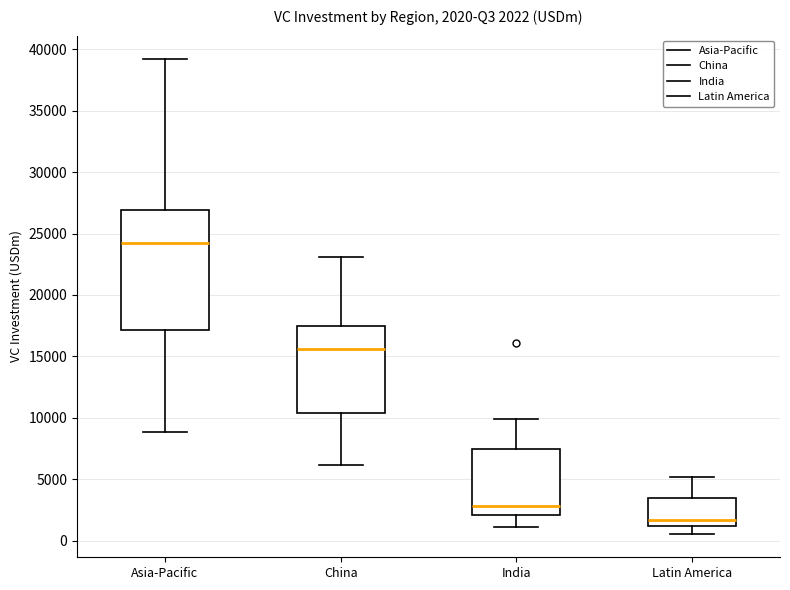

Which box has the highest median line?

Asia-Pacific